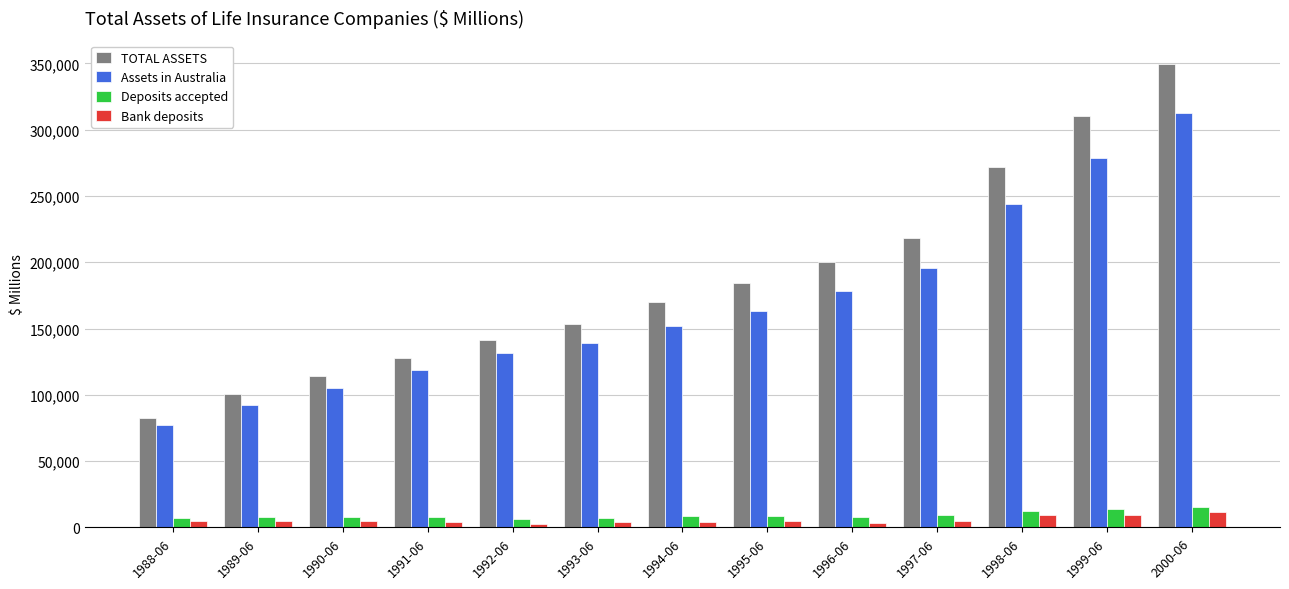

Rank the categories by Assets in Australia value from highest to lowest.

2000-06, 1999-06, 1998-06, 1997-06, 1996-06, 1995-06, 1994-06, 1993-06, 1992-06, 1991-06, 1990-06, 1989-06, 1988-06